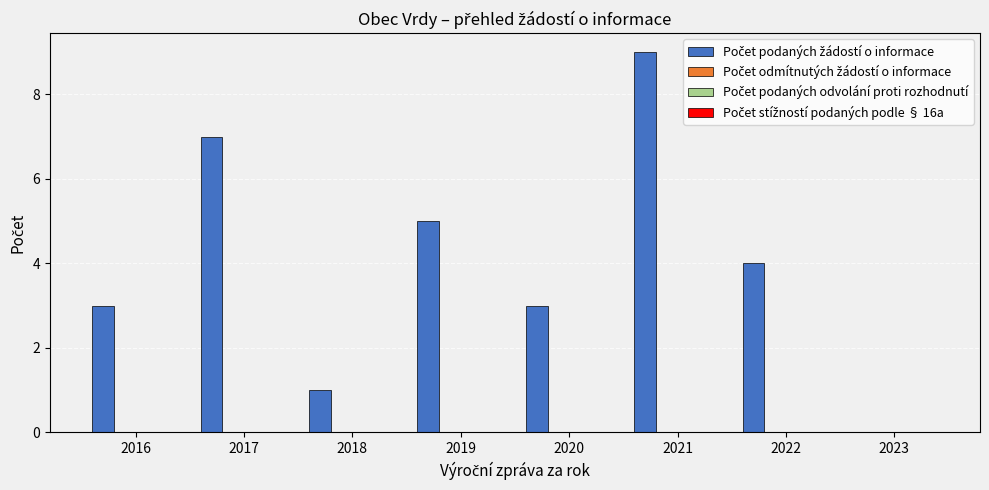

How many distinct data groups are displayed?

1